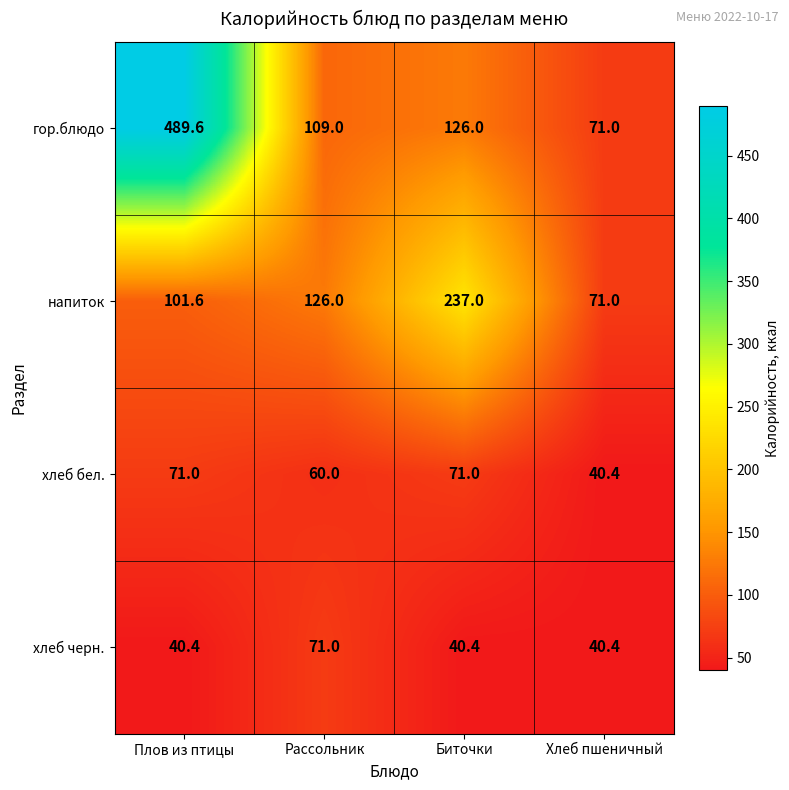

What is the maximum value shown in the chart?

489.6